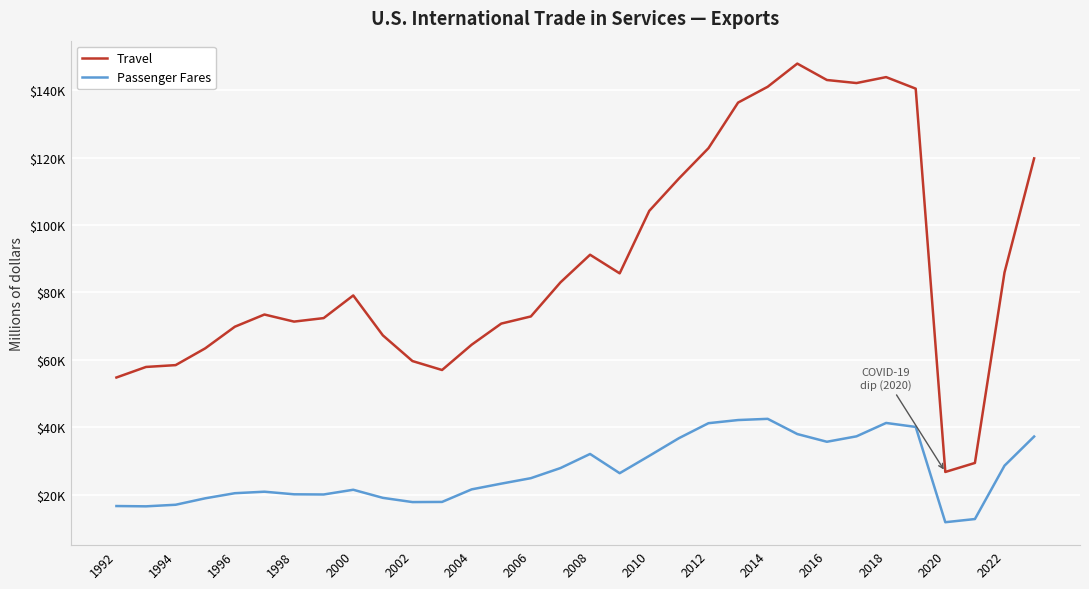

What is the value of the Passenger Fares point at the 8th from the left?

20043